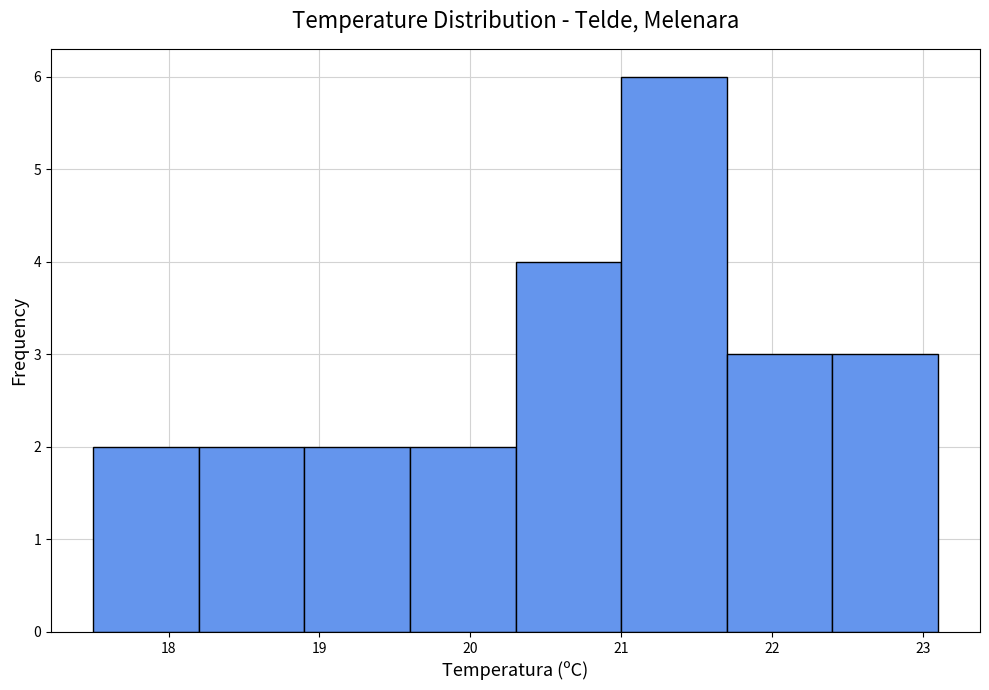

Reading left to right, list every bar in this chart as the range it spans on the x-axis followed by its height. The values are not printed on the chart, so give them approximately, as read against the axis.

17.5 to 18.2: 2
18.2 to 18.9: 2
18.9 to 19.6: 2
19.6 to 20.3: 2
20.3 to 21.0: 4
21.0 to 21.7: 6
21.7 to 22.4: 3
22.4 to 23.1: 3